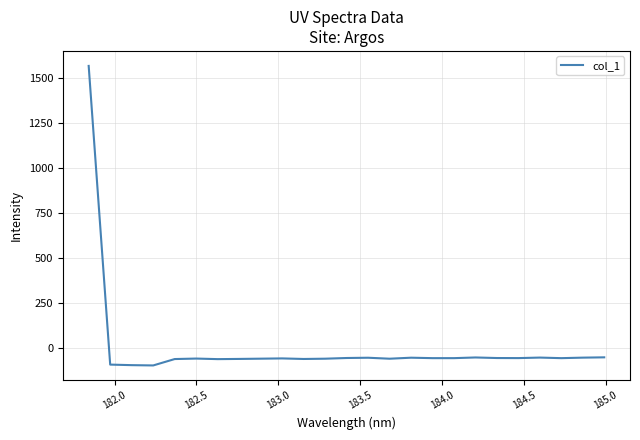

What is the maximum value shown in the chart?

1569.2